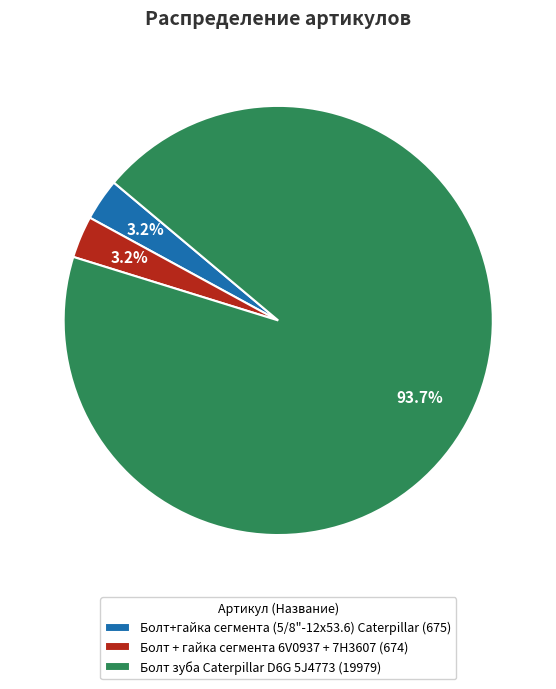

What is the majority slice?

Болт зуба Caterpillar D6G 5J4773